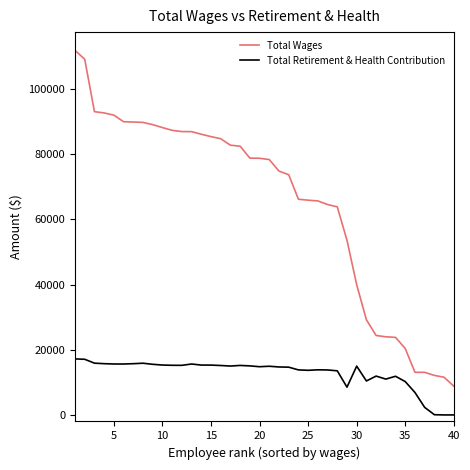

Which series has the largest range (max minus min)?

Total Wages